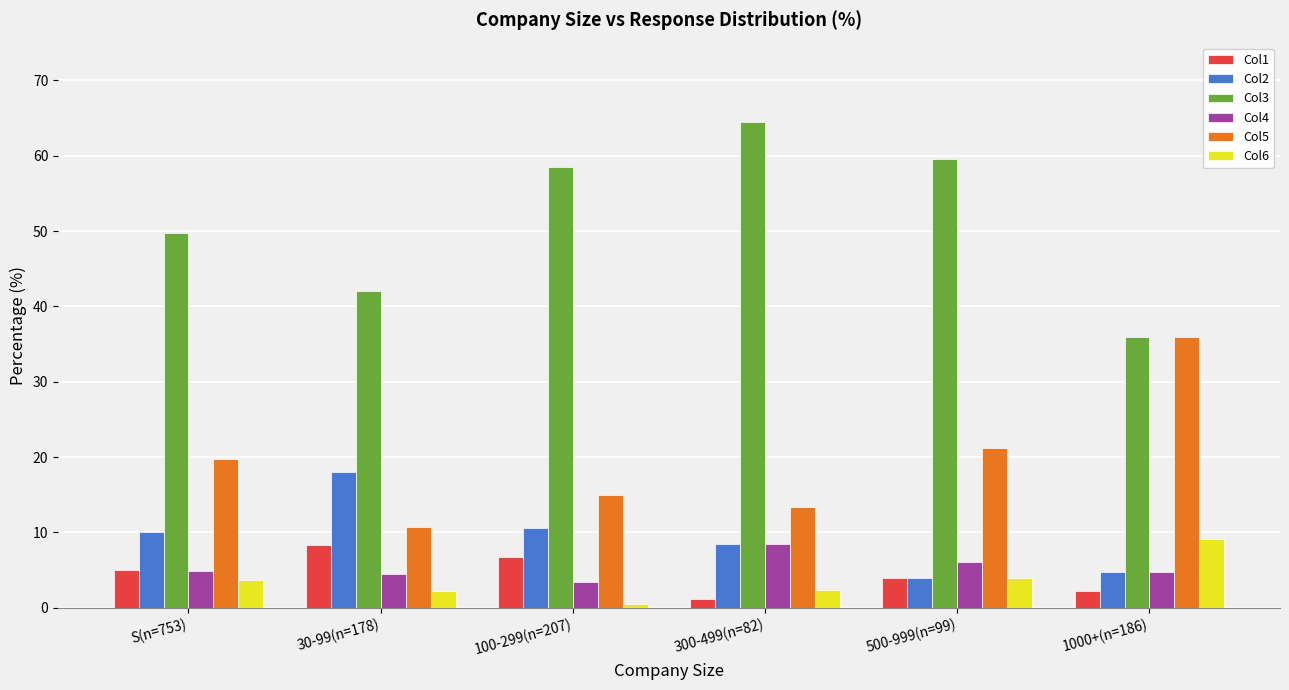

What is the difference between the second highest and second lowest values in the Col5 series?

7.8